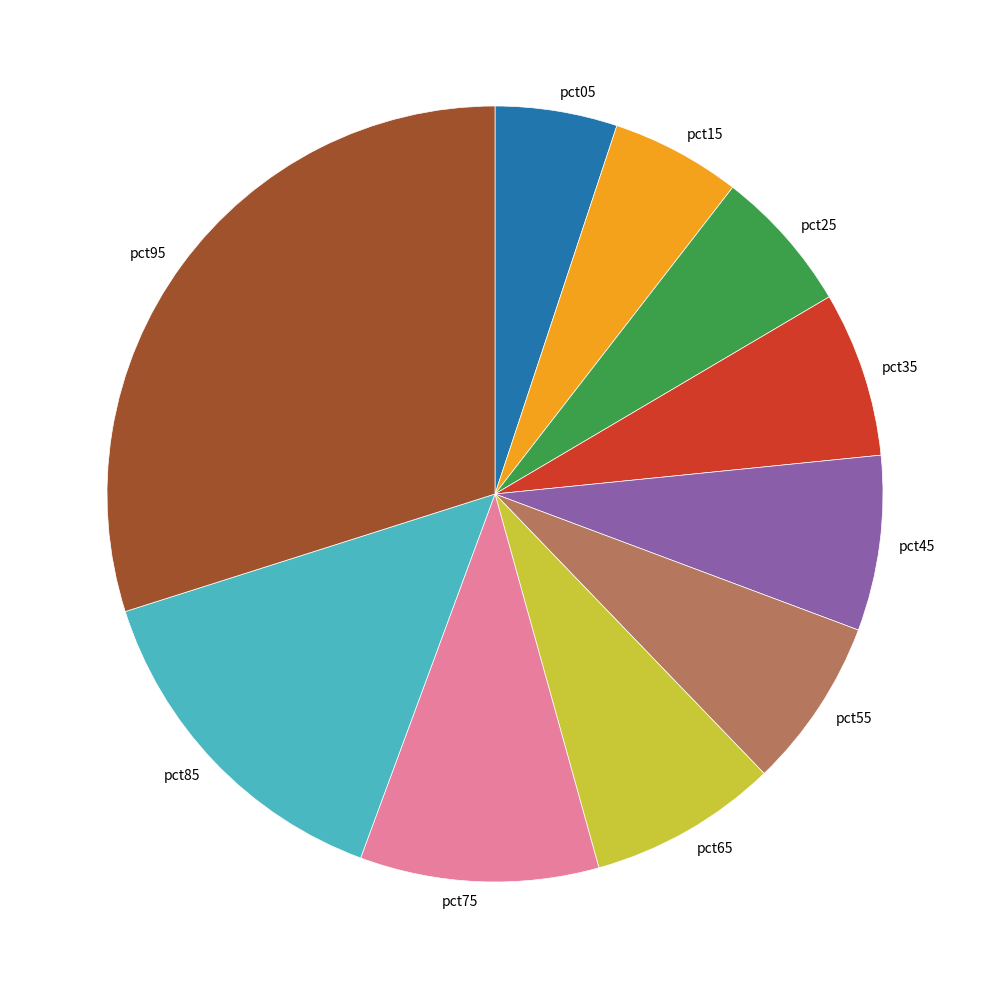

Combined, do pct85 and pct55 account for over 50%?

No